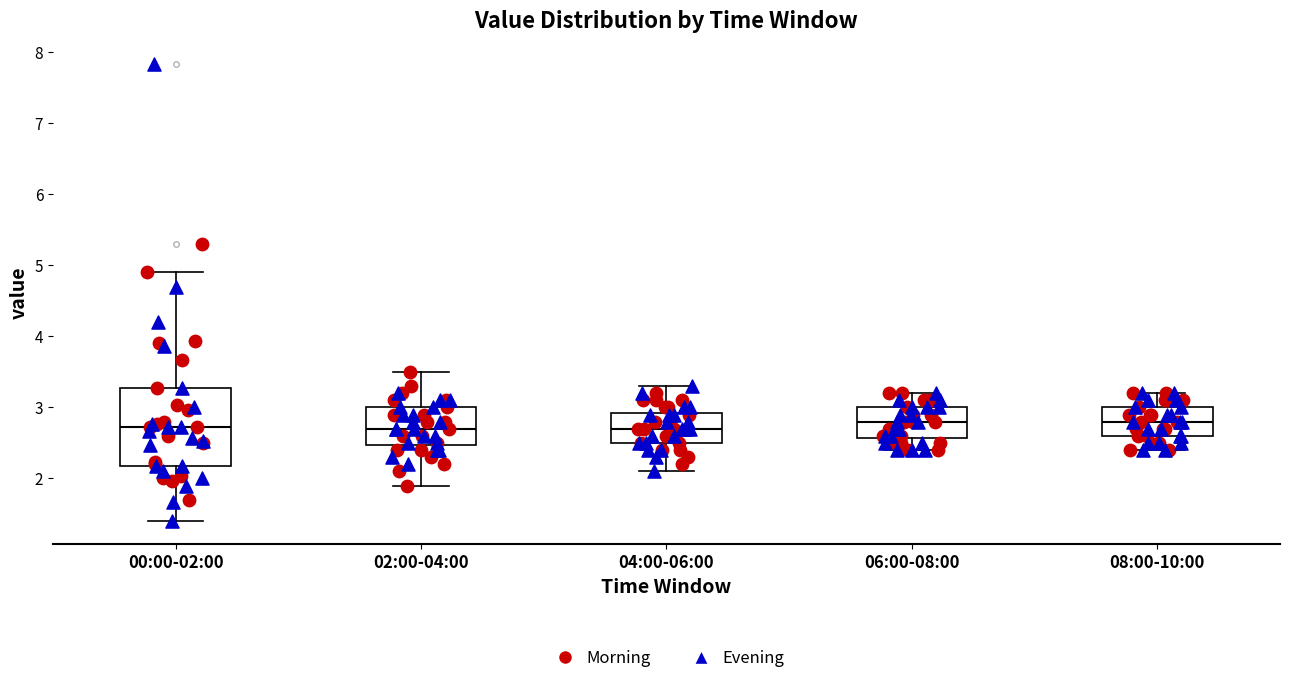

Where is the lower edge of the box for 06:00-08:00 on the y-axis? The values are not printed on the chart, so give them approximately, as read against the axis.

2.6